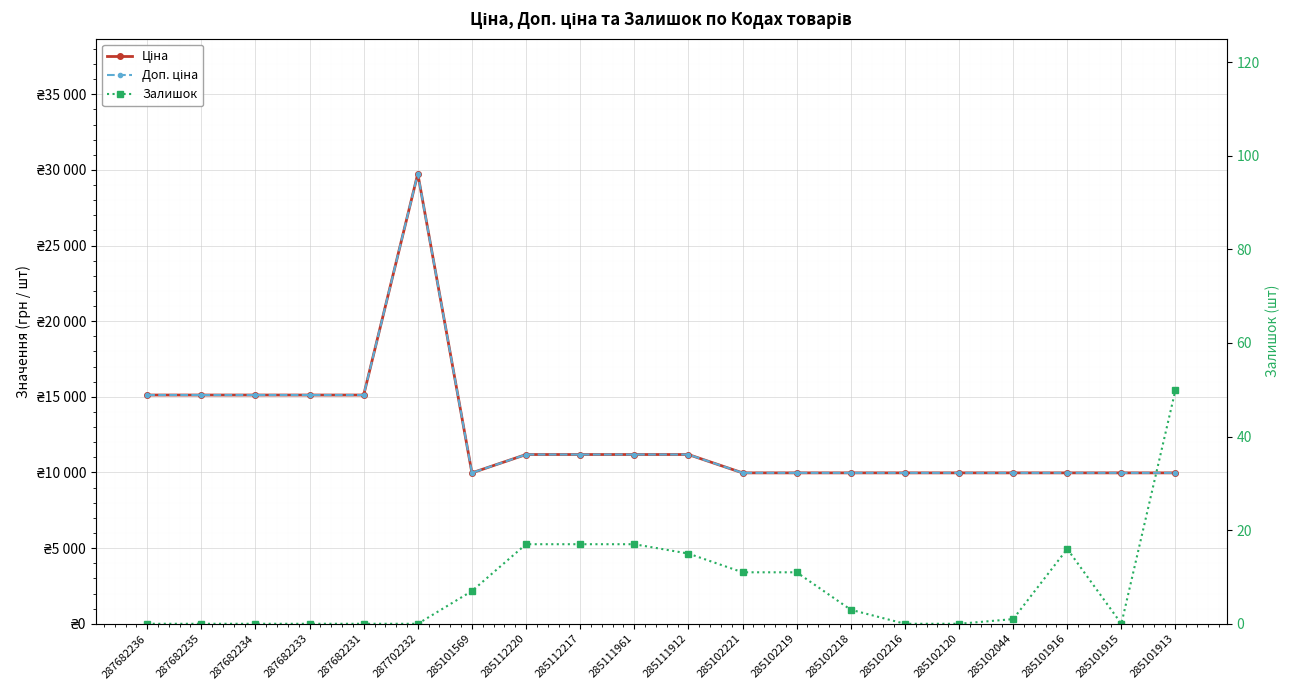

Between 285112217 and 285102120, which series saw the biggest shift?

Ціна